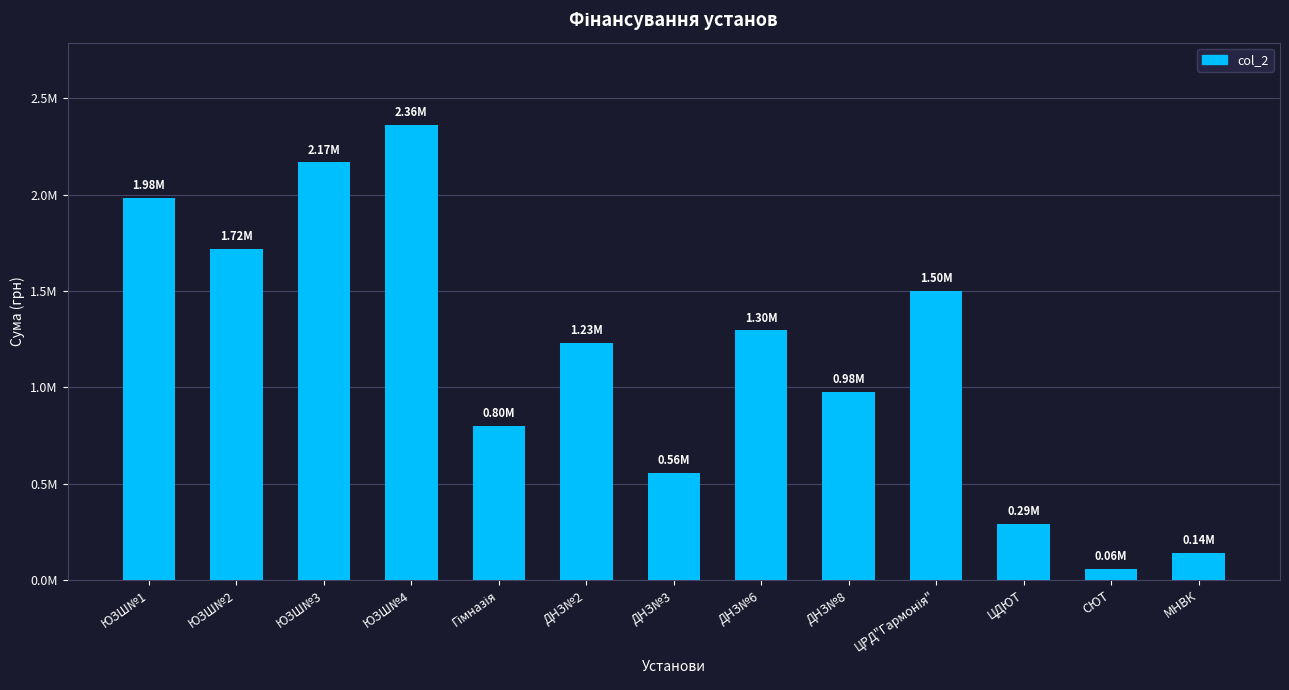

Approximately how many times larger is the value at Гімназія compared to ЮЗШ№2?

0.5